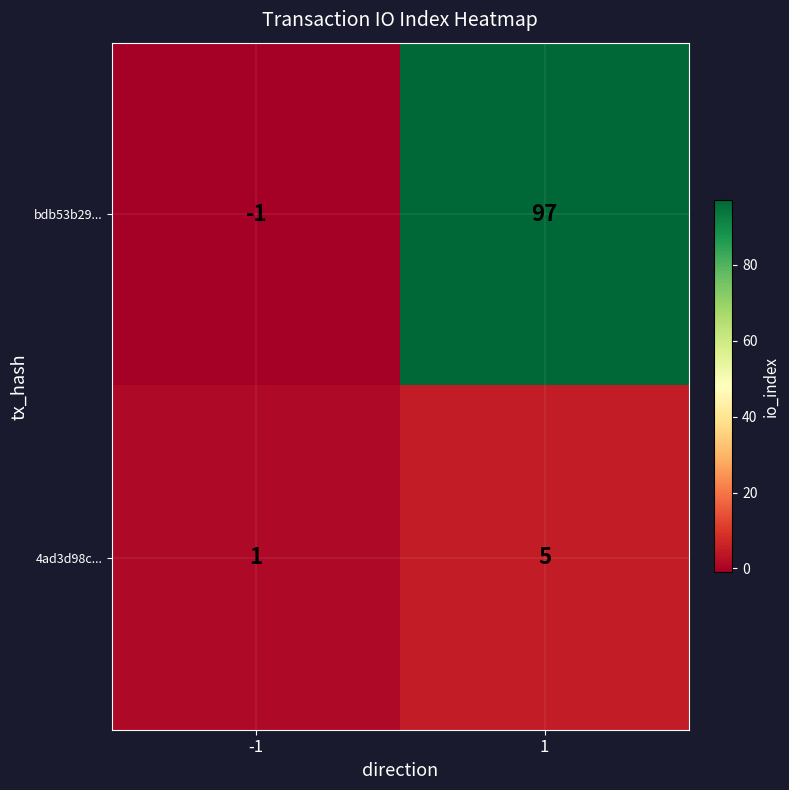

What is the maximum value shown in the chart?

97